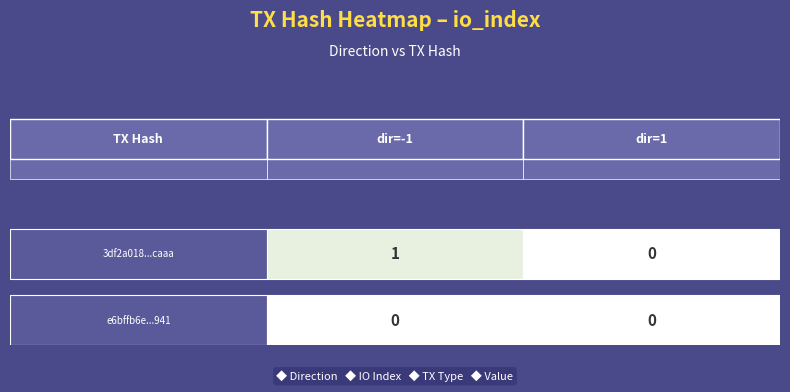

Rank the series by their average value, from lowest to highest.

e6bffb6e628a02d12f20aec2b969530a4cdc941, 3df2a018e8bcc4196d4005b40dfe98fbb90caaa